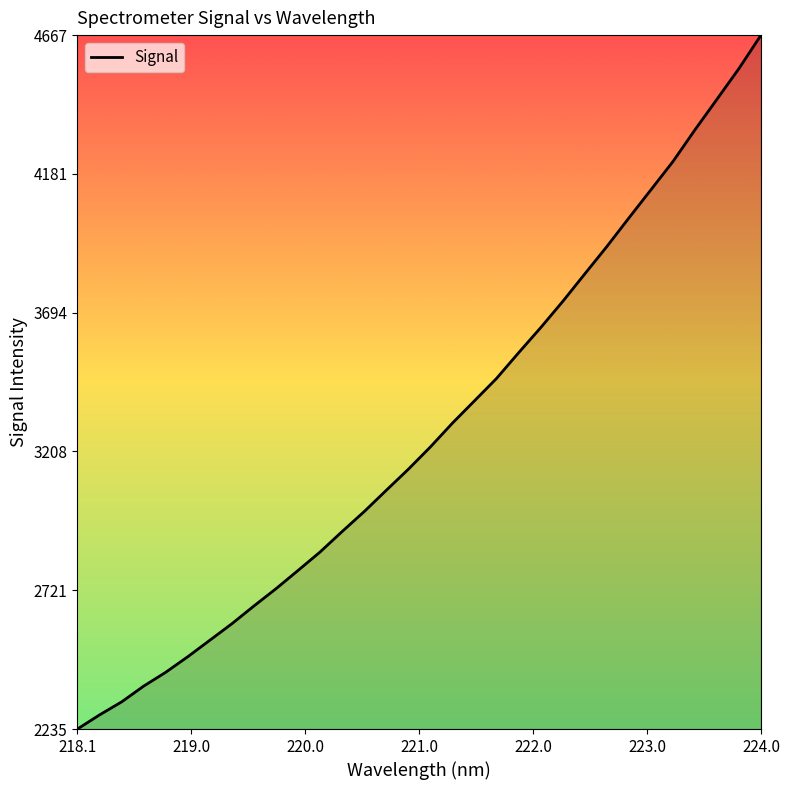

What is the difference between the maximum and minimum values?

2432.9